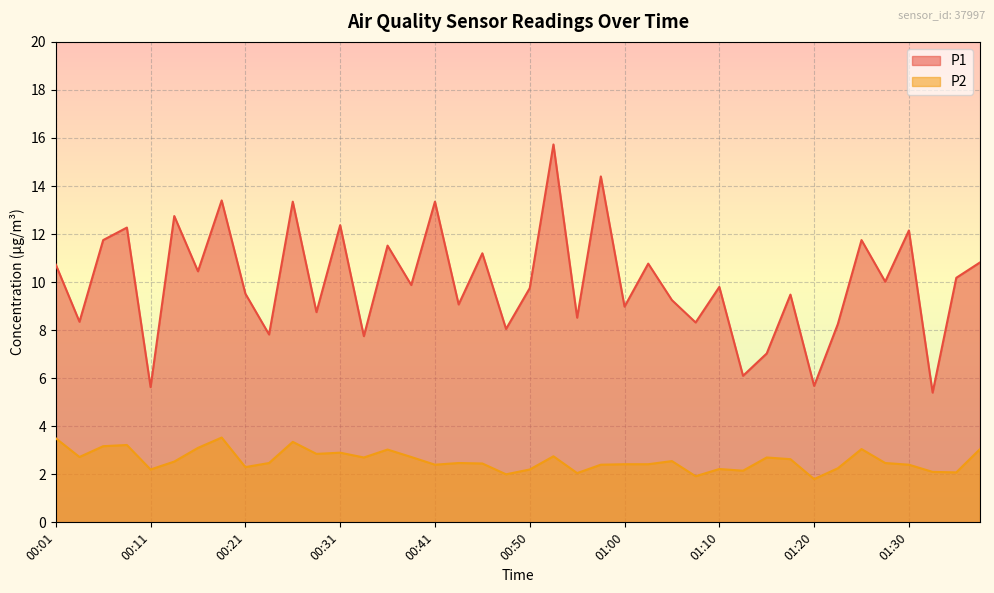

At which label is P1 closest to 10?

01:27